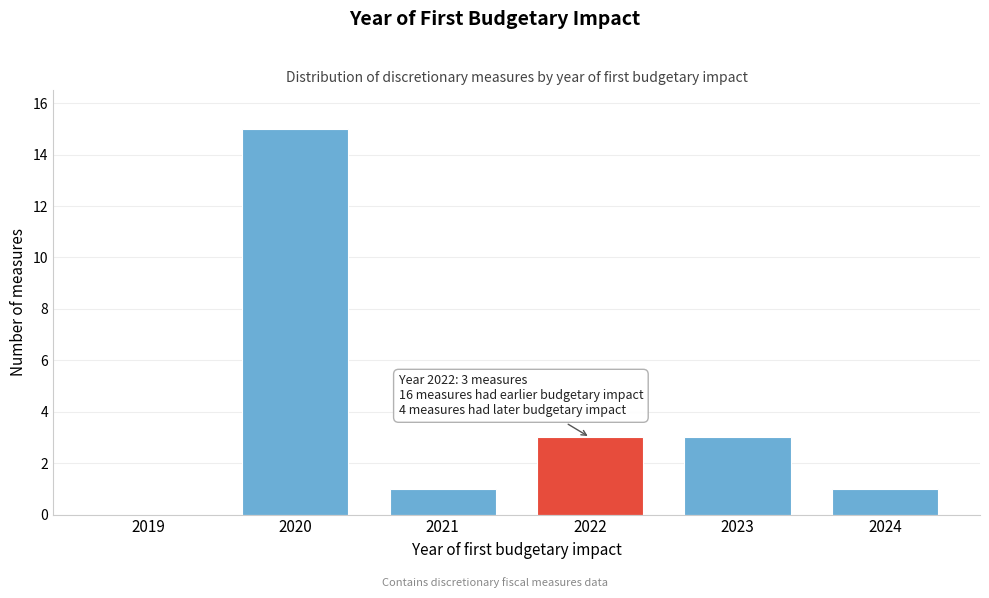

Reading left to right, transcribe all the data shown in this chart.

2019=0	2020=15	2021=1	2022=3	2023=3	2024=1